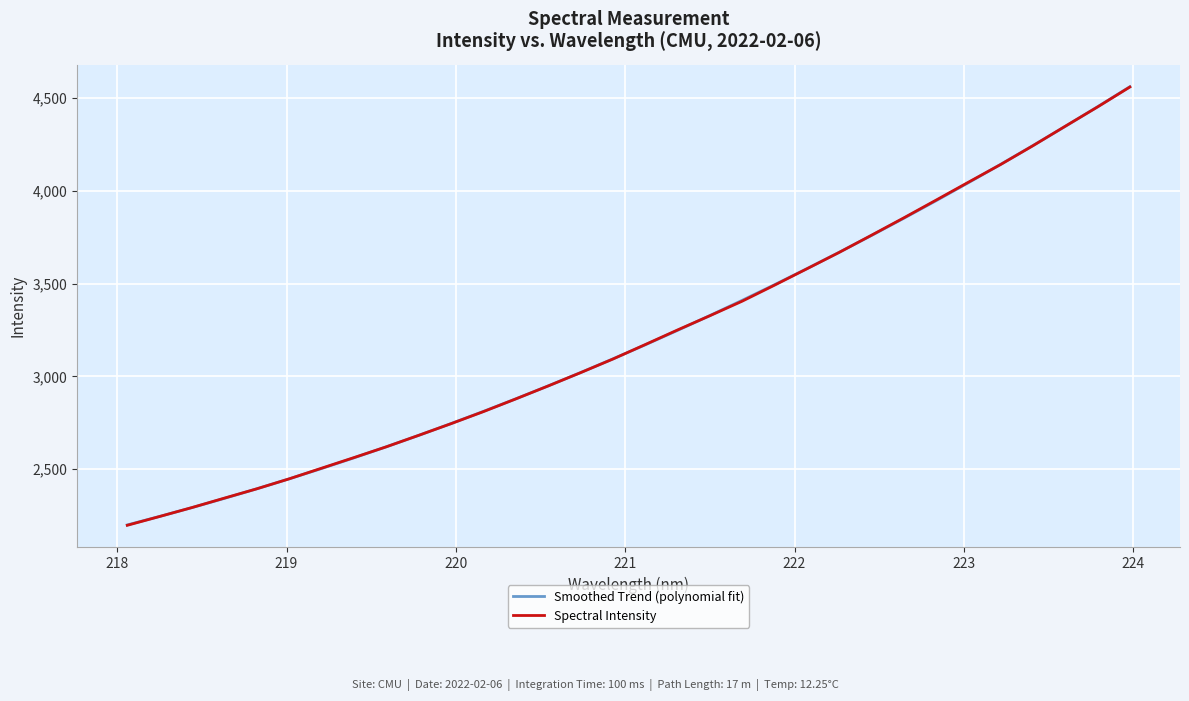

What is the maximum value for Smoothed Trend (polynomial fit)?

4560.7